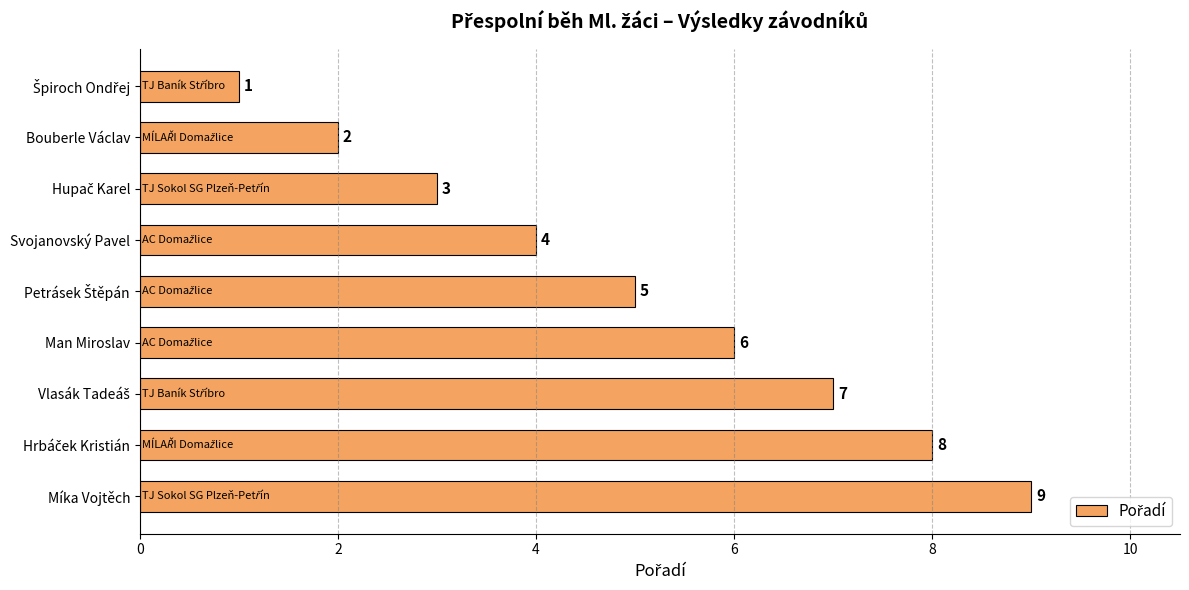

Is it true that the value at Svojanovský Pavel is 2?

False